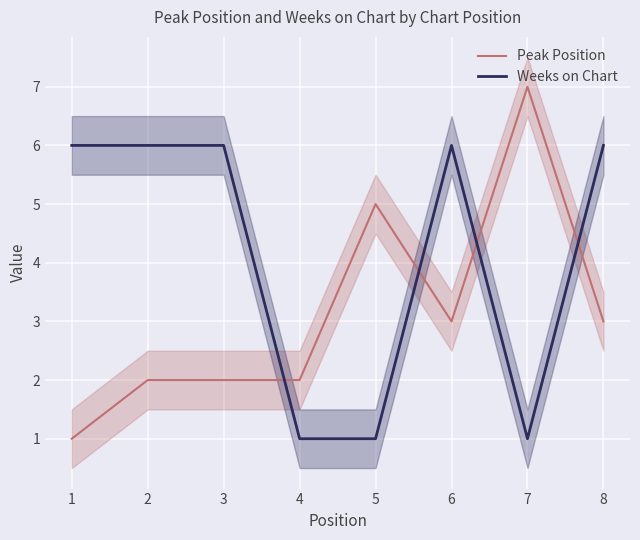

At which category does Weeks on Chart reach its first local peak?

6